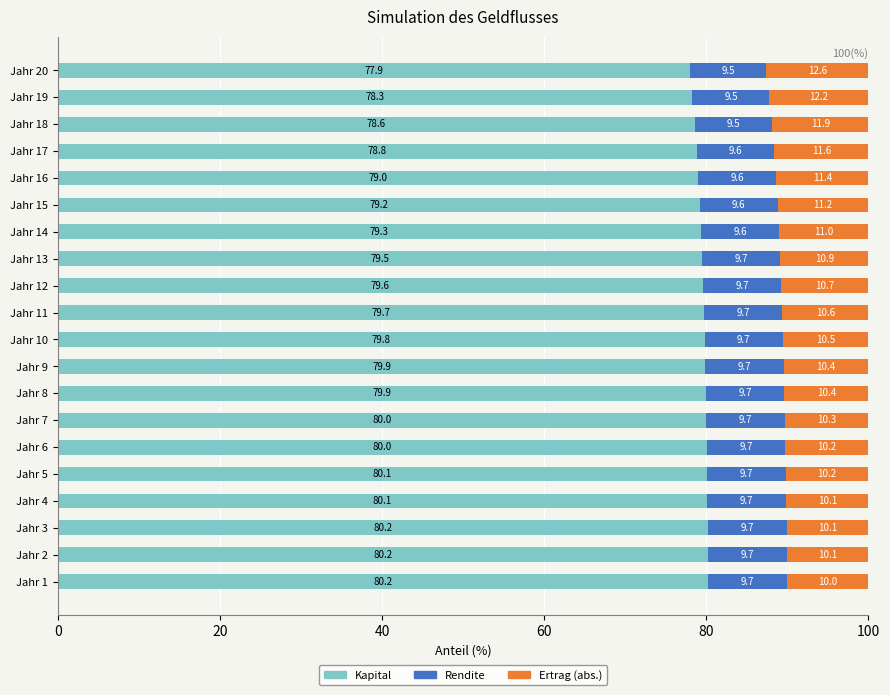

What is the total value across all series at Jahr 20?

100.0